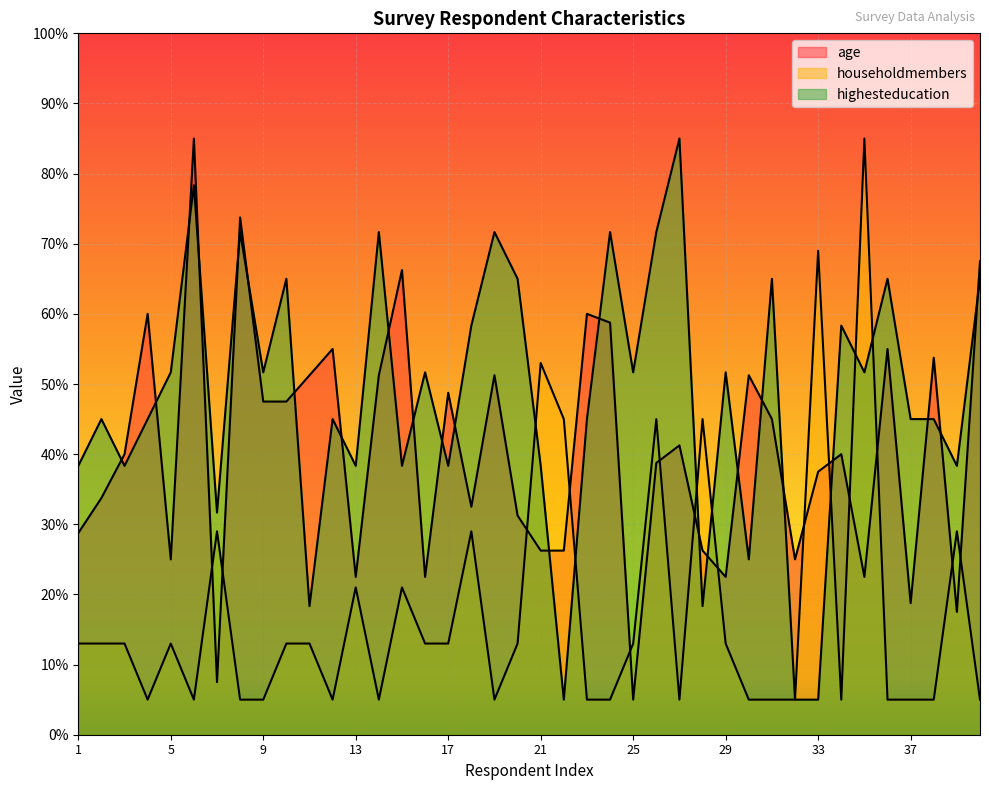

Read the highesteducation value at 24.

71.7